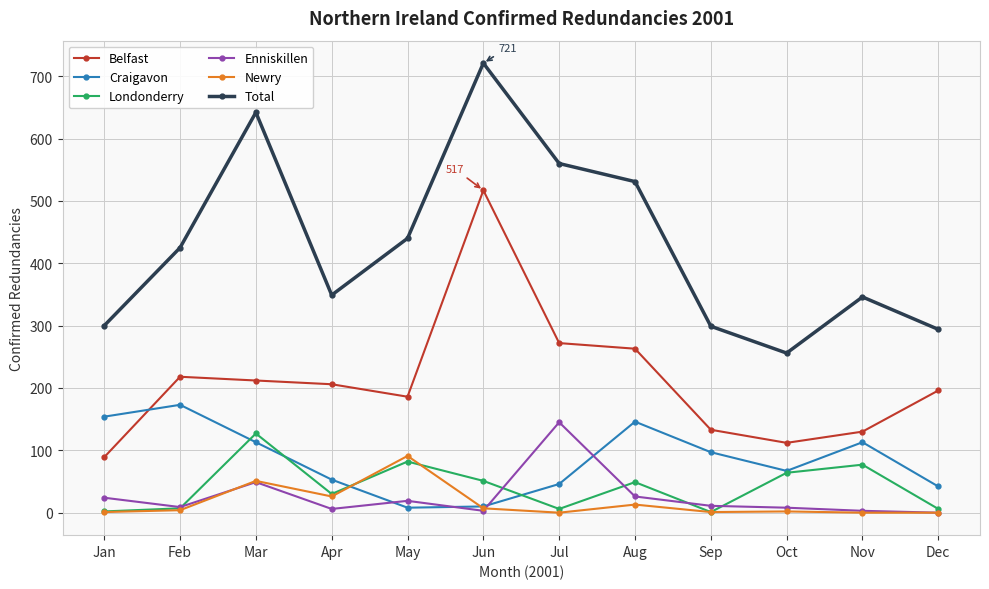

At which category is the sum across all series the highest?

Jun